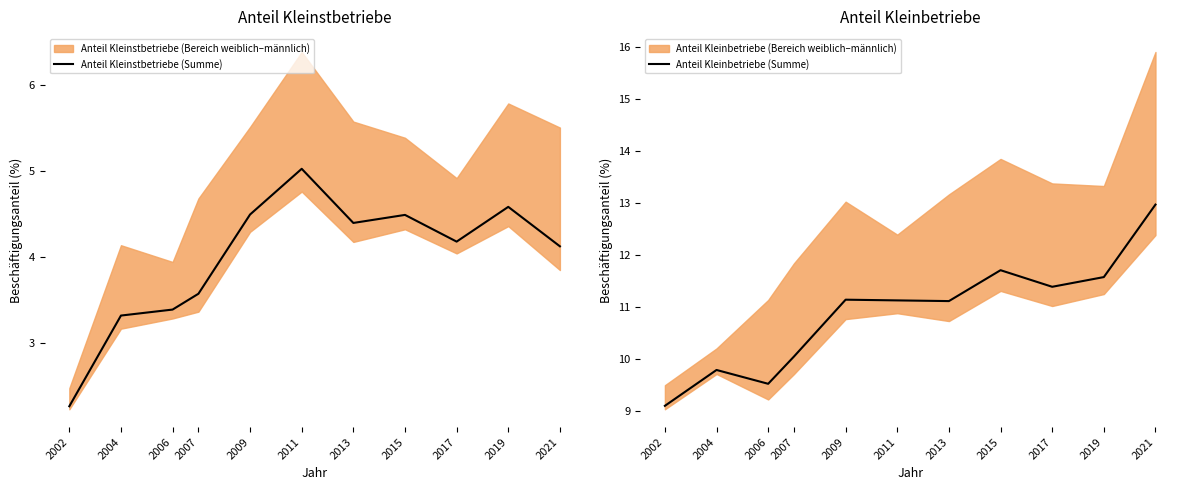

At which label does Anteil Kleinstbetriebe (Summe) reach its peak?

2011